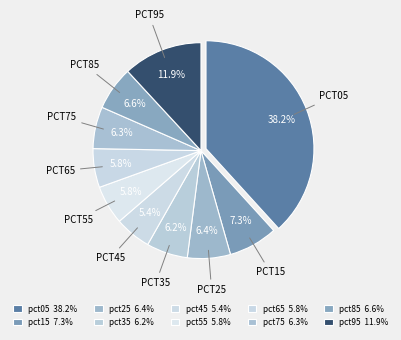

What percentage do pct05 and pct15 together represent?

45.6%